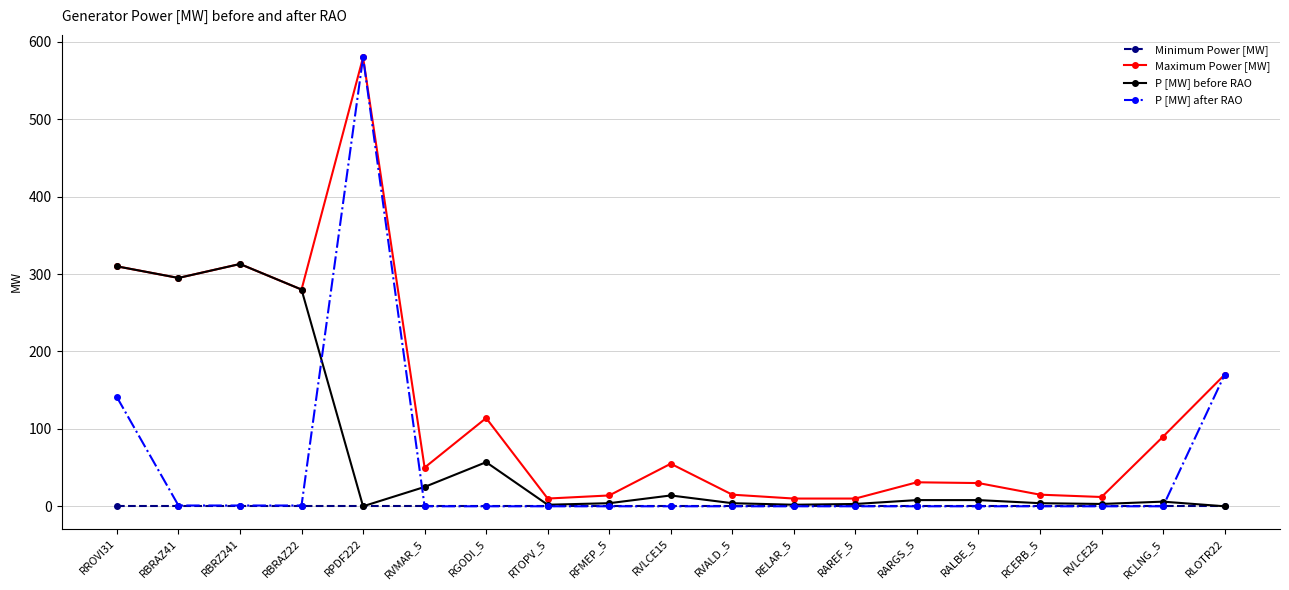

What is the label of the 2nd point from the right?

RCLNG_5